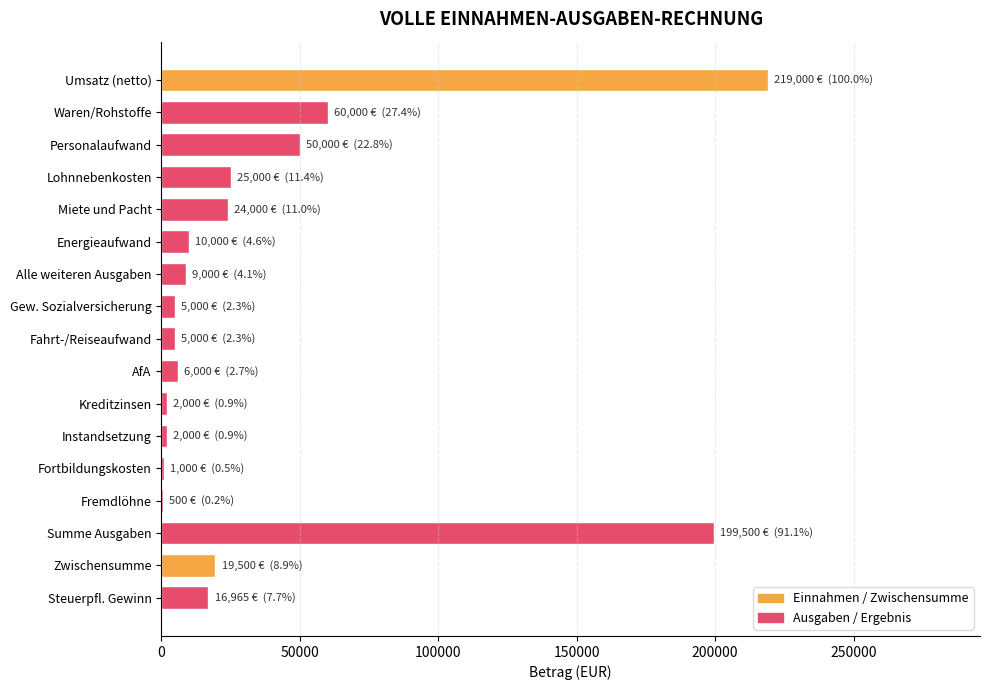

What is the ratio of the value at Lohnnebenkosten to the value at Miete und Pacht?

1.0